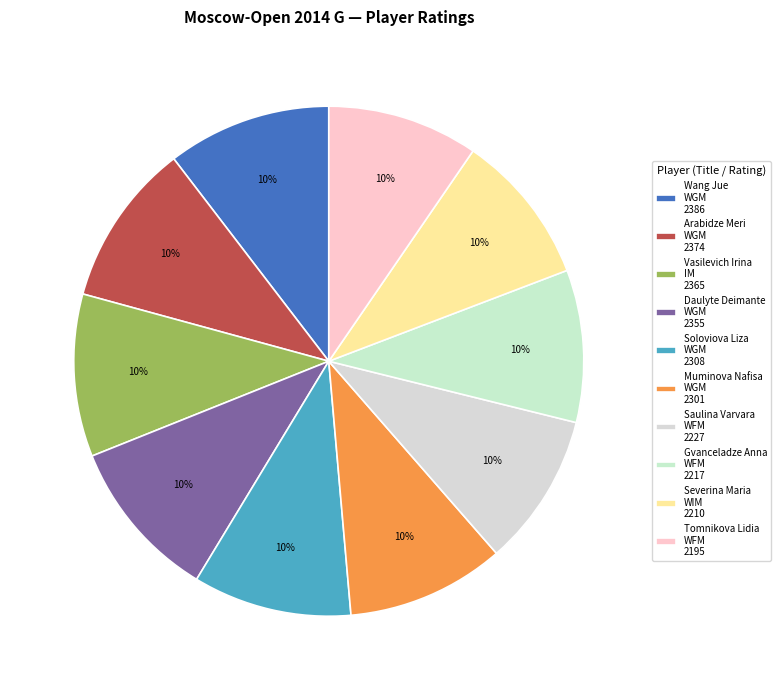

How many segments does this pie chart have?

10